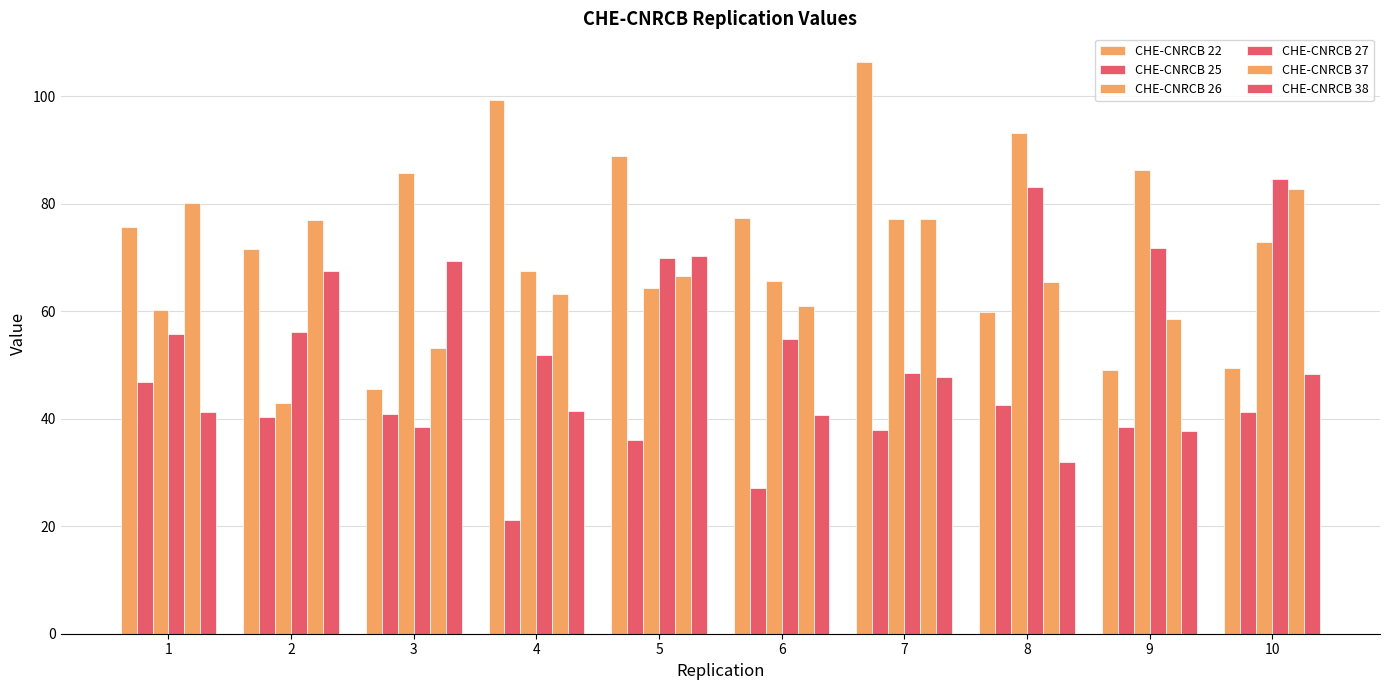

At which label is CHE-CNRCB 25 closest to 34?

5